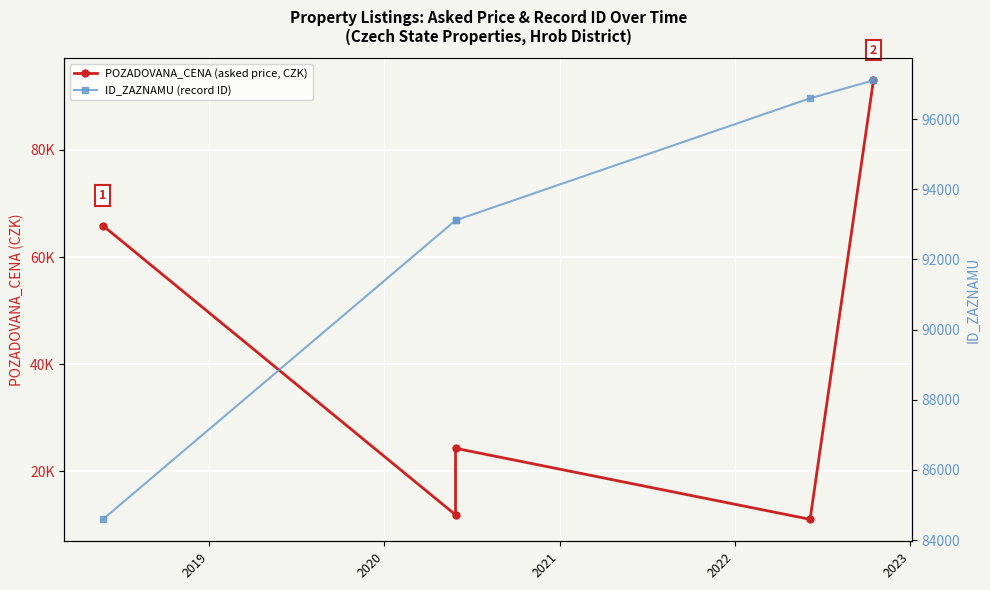

In POZADOVANA_CENA (asked price, CZK), how many points are higher than both neighbors (excluding endpoints)?

1